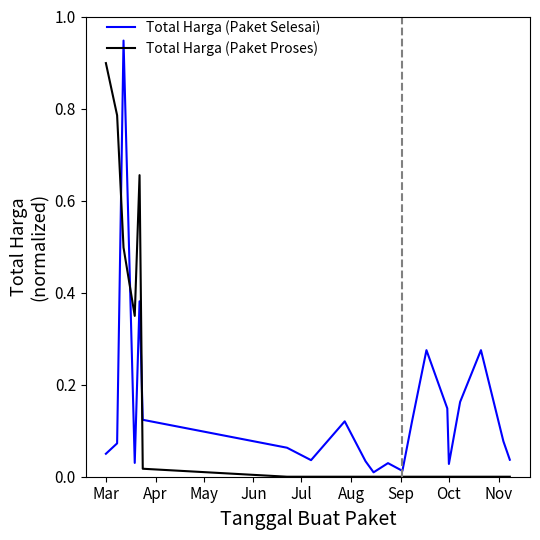

List the series in order of their peak value, highest first.

Total Harga (Paket Selesai), Total Harga (Paket Proses)